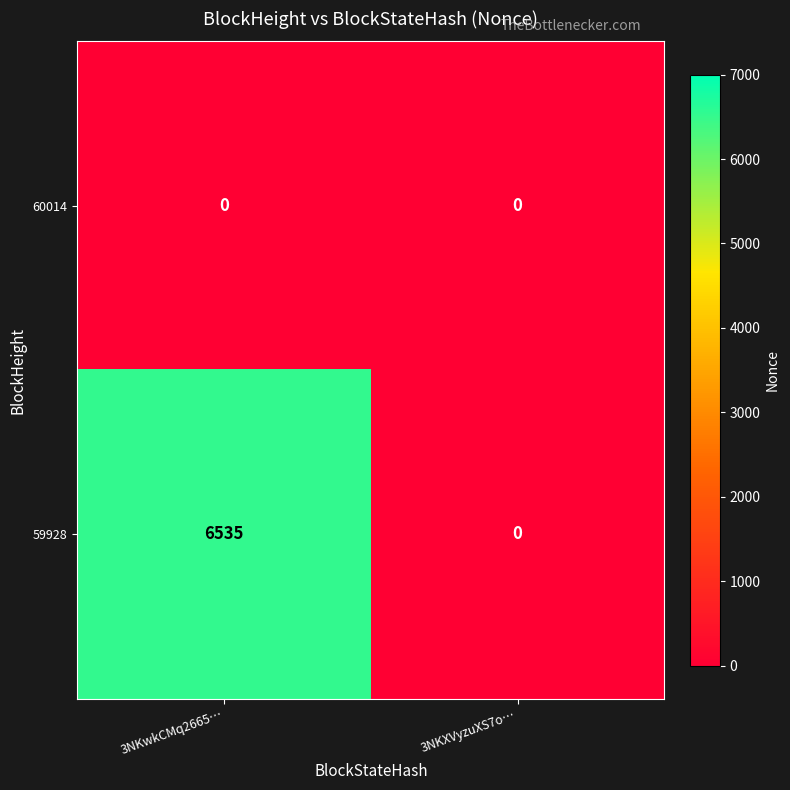

Reading right to left, extract all data points from this chart.

60014: 0	0
59928: 0	6535